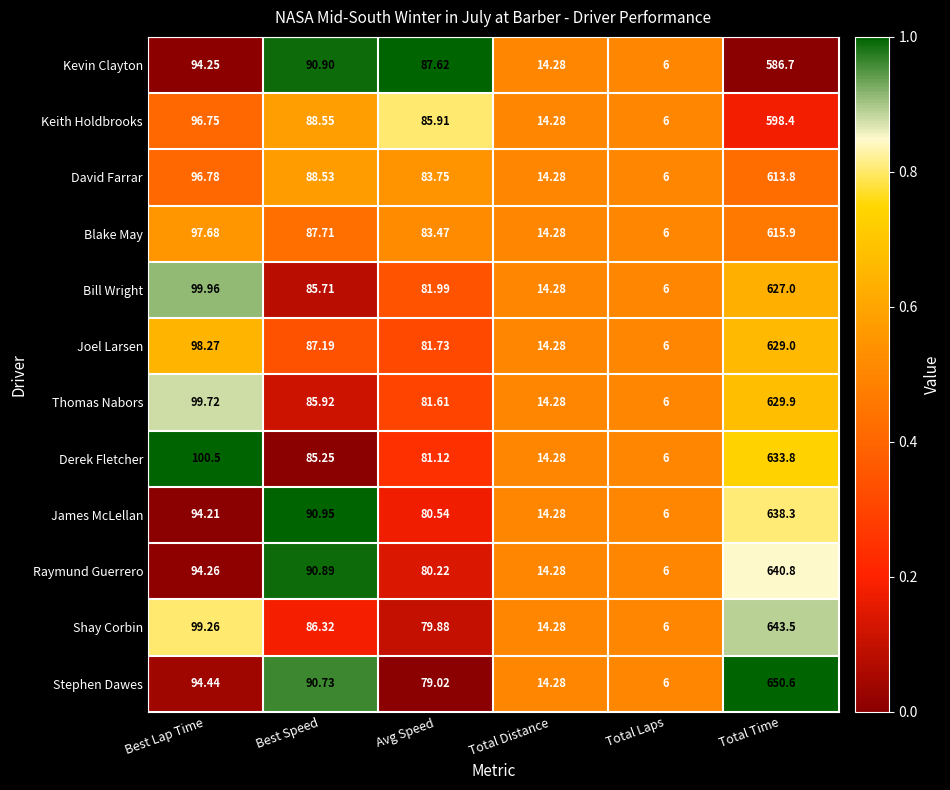

At which label does Bill Wright reach its peak?

Total Time